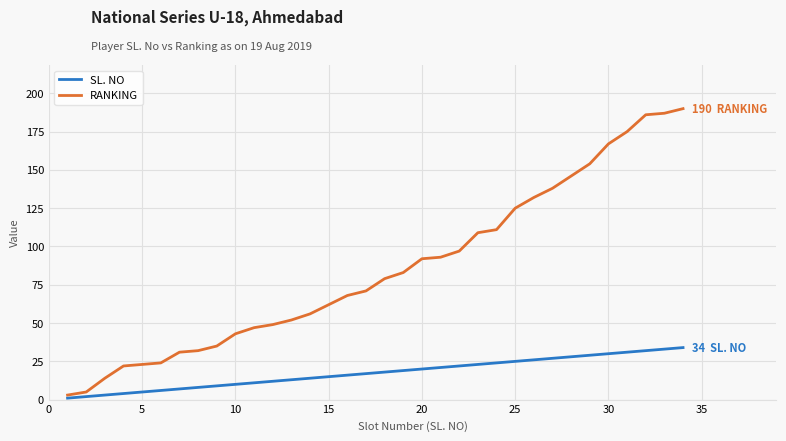

What is the maximum value for SL. NO?

34